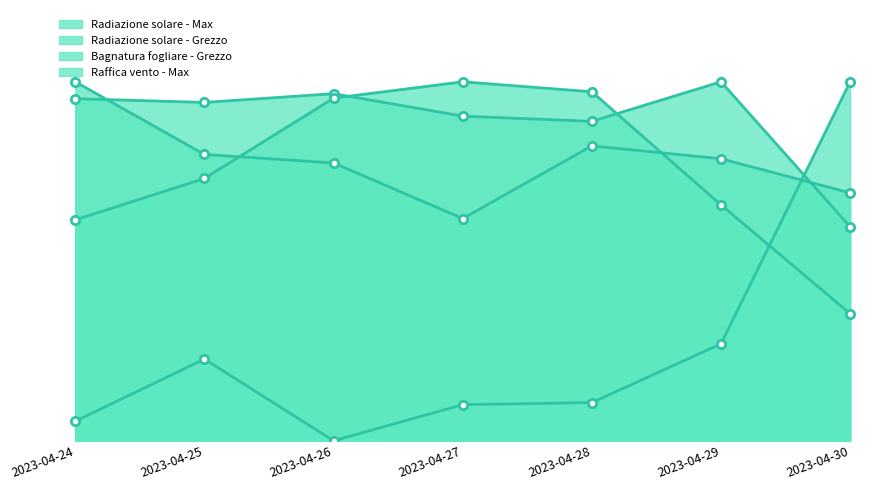

In Radiazione solare - Max, how many points are lower than both neighbors (excluding endpoints)?

2